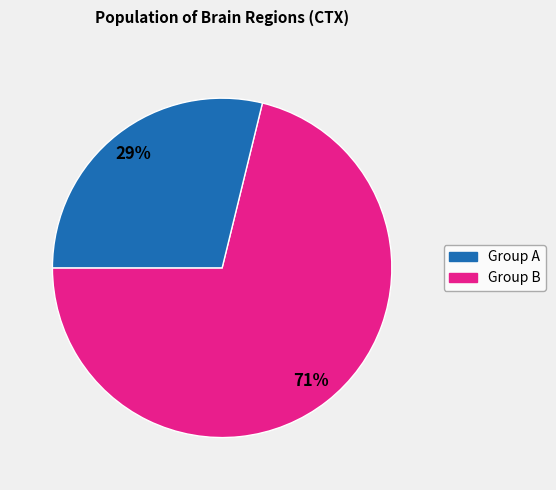

To the nearest percent, what is the difference between the largest and smallest slice percentages?

42%